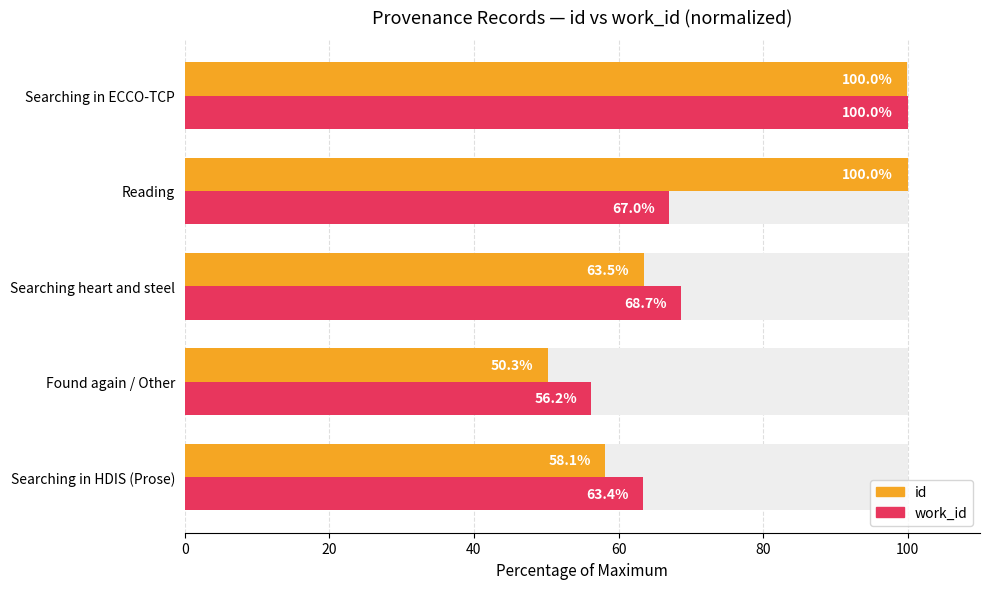

Reading right to left, list all the values displayed in this chart.

id: 100.0	100.0	63.5	50.3	58.1
work_id: 100.0	67.0	68.7	56.2	63.4